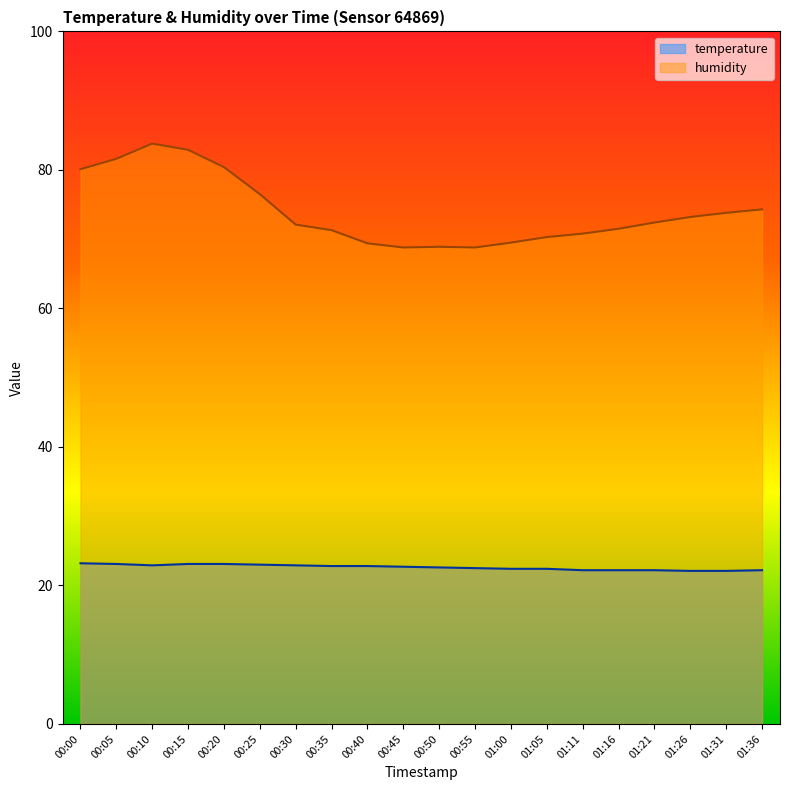

Rank the series by their maximum value, from lowest to highest.

temperature, humidity